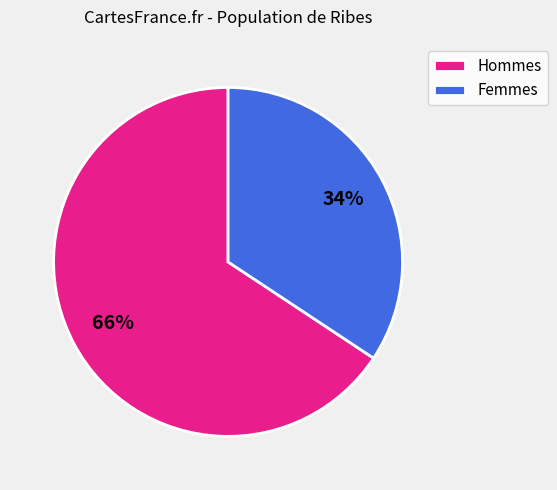

Between Hommes and Femmes, which is larger?

Hommes